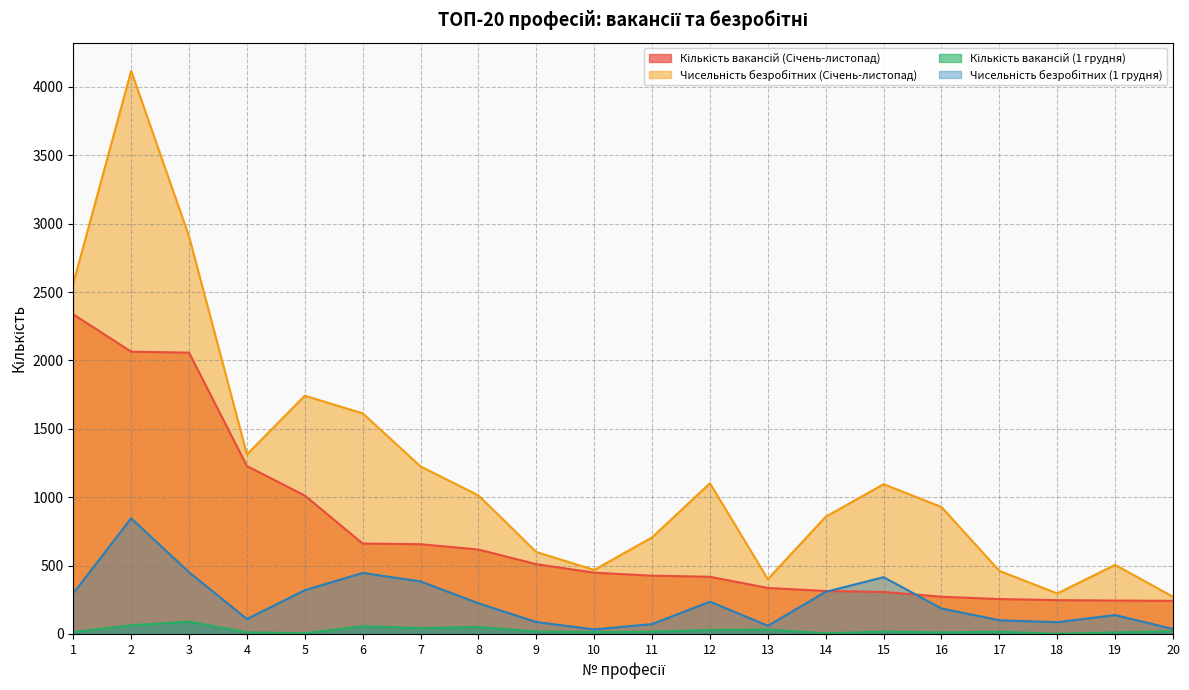

What is the difference between the second highest and minimum values in the Кількість вакансій (1 грудня) series?

62